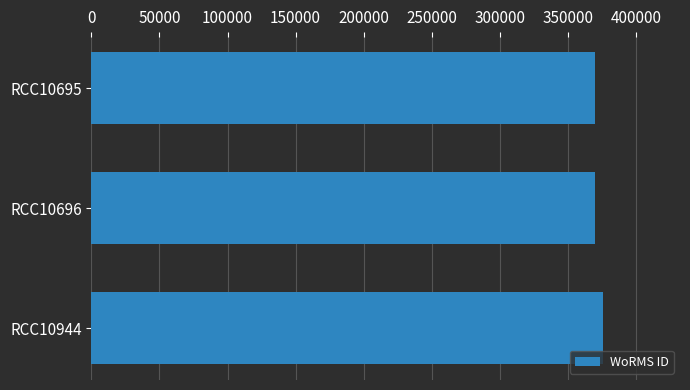

What is the ratio of the value at RCC10944 to the value at RCC10695?

1.0